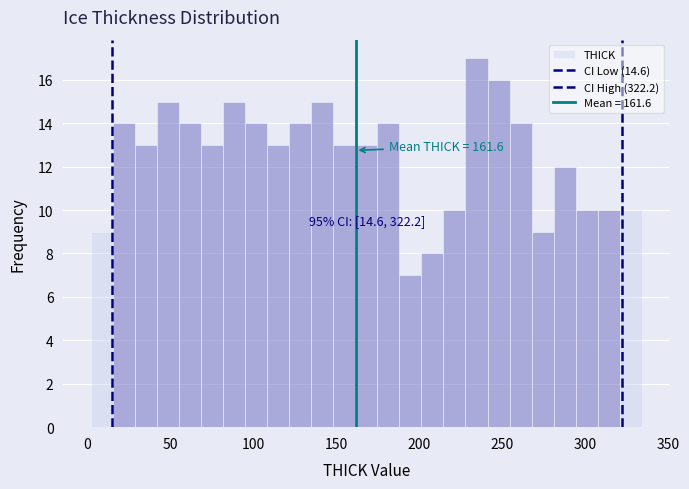

Around what value on the x-axis is the tallest bar? Give the approximate position of its centre, as read against the axis.

235